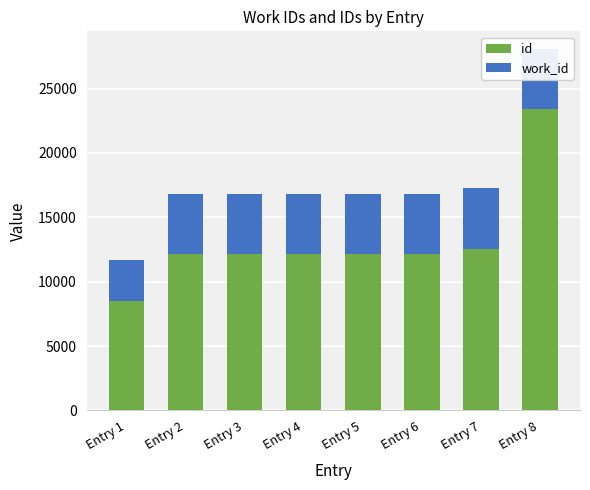

What is the approximate value of id at Entry 2?

12174